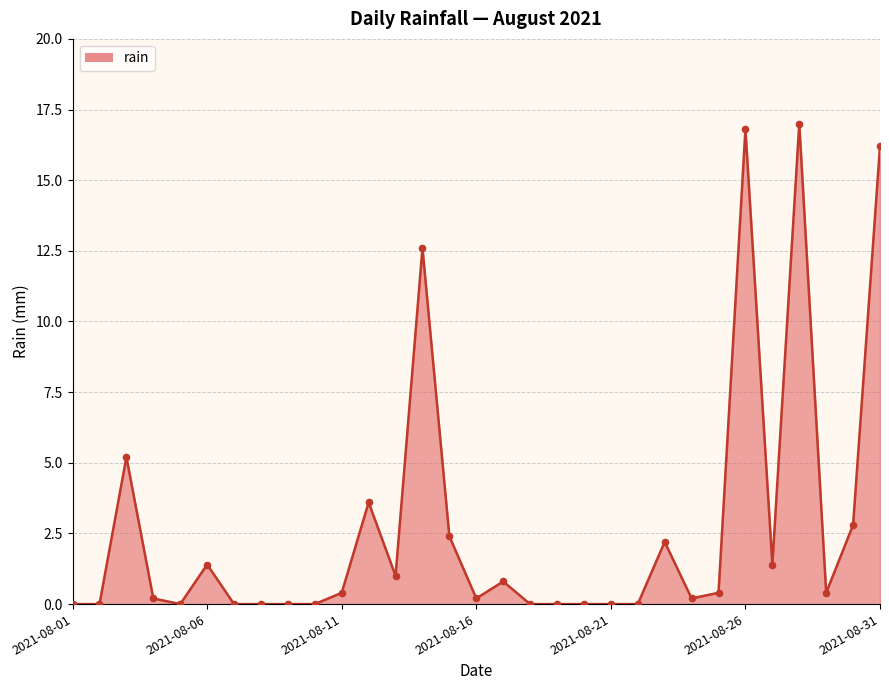

What is the difference between the maximum and minimum values?

17.0